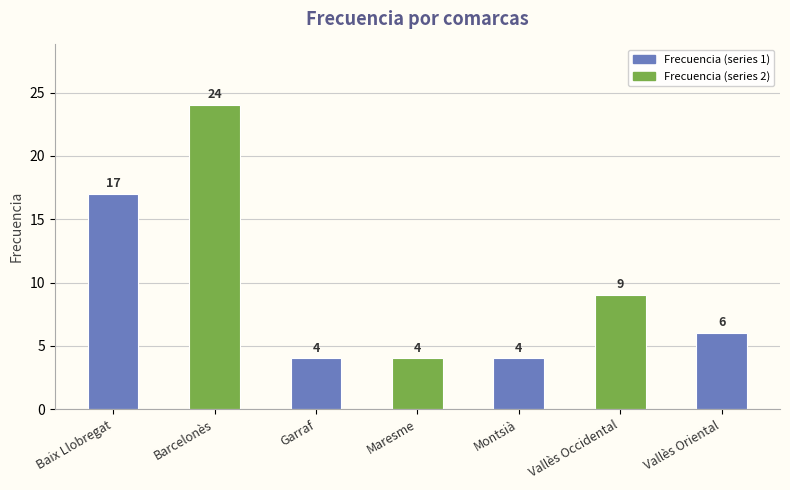

At which label does the data first exceed 6?

Baix Llobregat